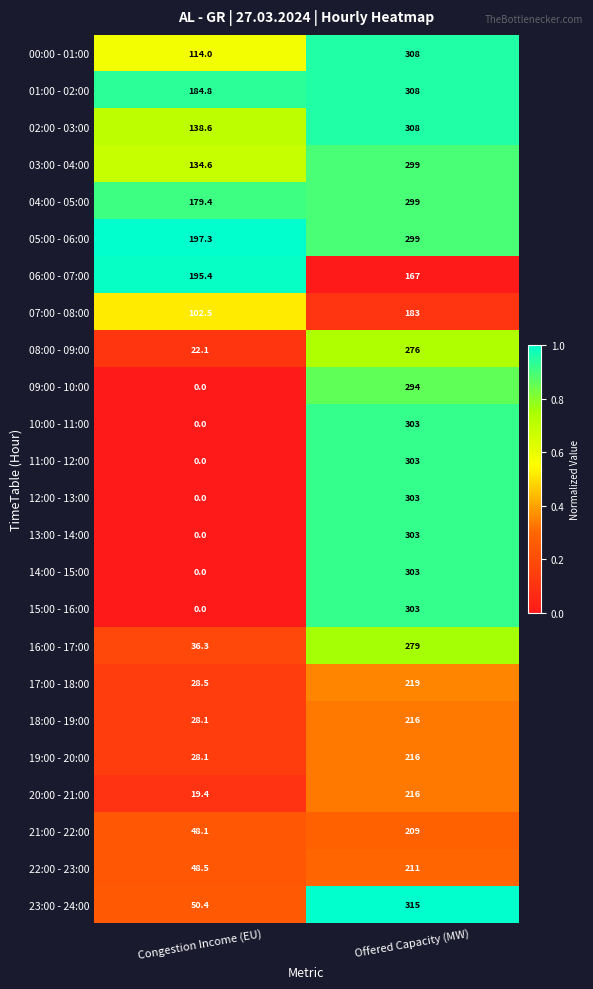

What is the spread (max minus min) of values at Offered Capacity (MW)?

148.0